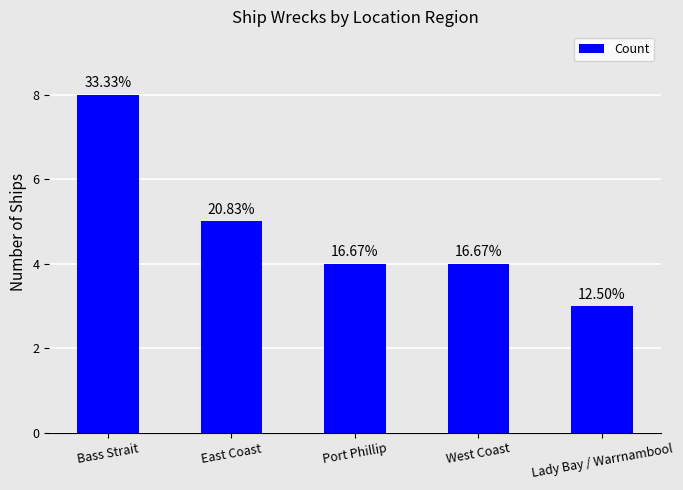

True or false: the data shows 5 at East Coast.

True